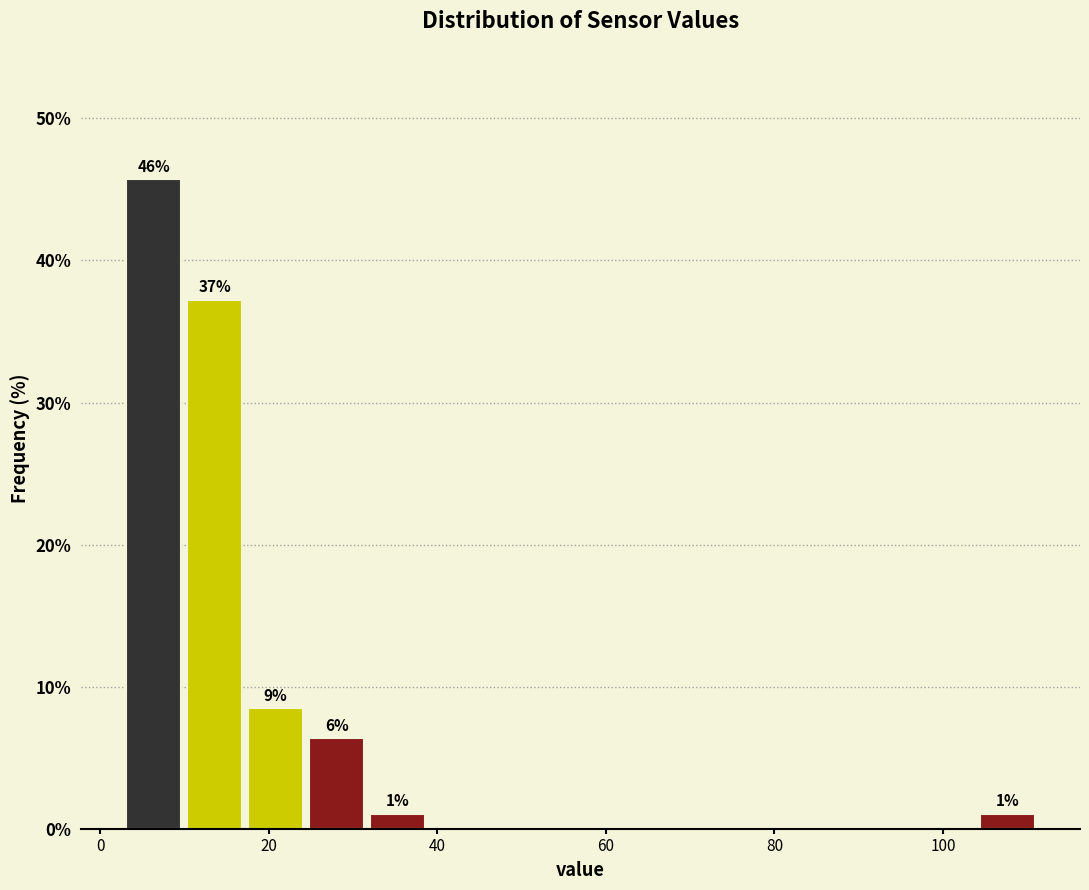

Around what value on the x-axis is the tallest bar? Give the approximate position of its centre, as read against the axis.

6